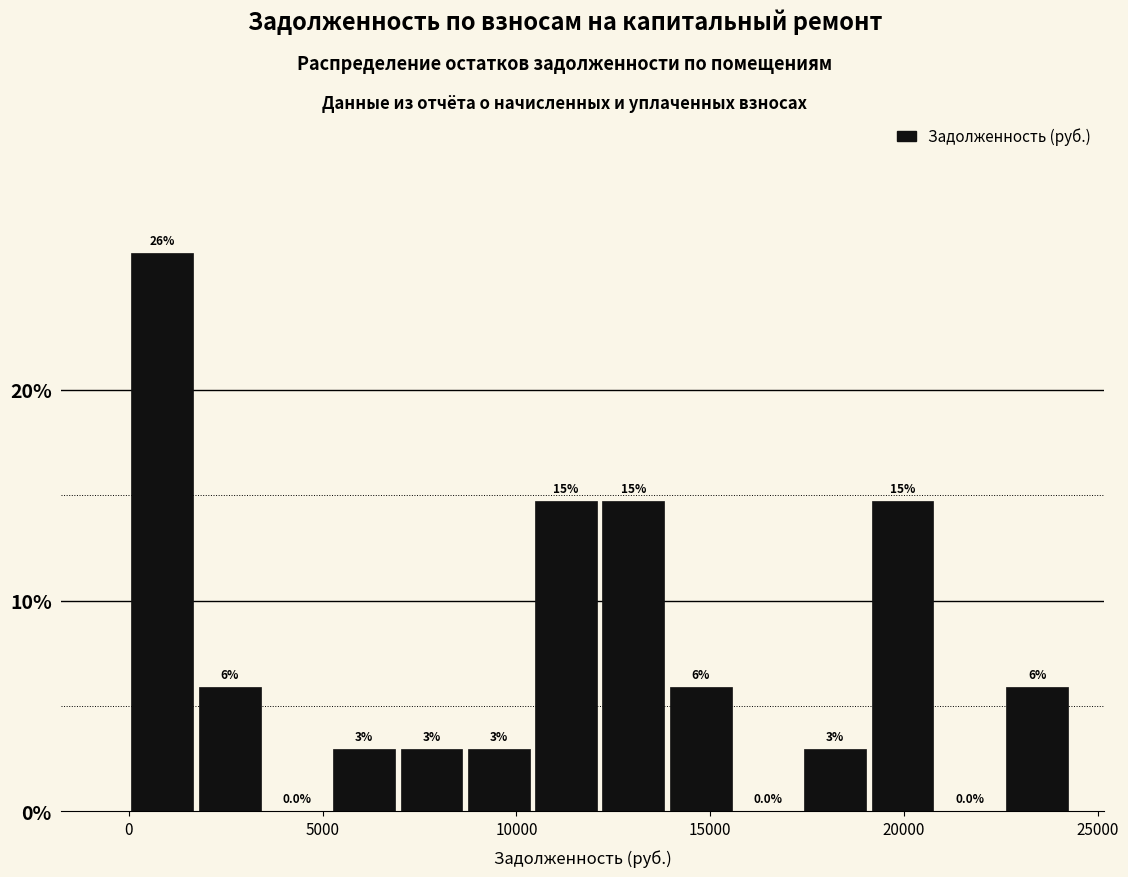

Read against the x-axis, roughly where is the centre of the tallest bar?

1000